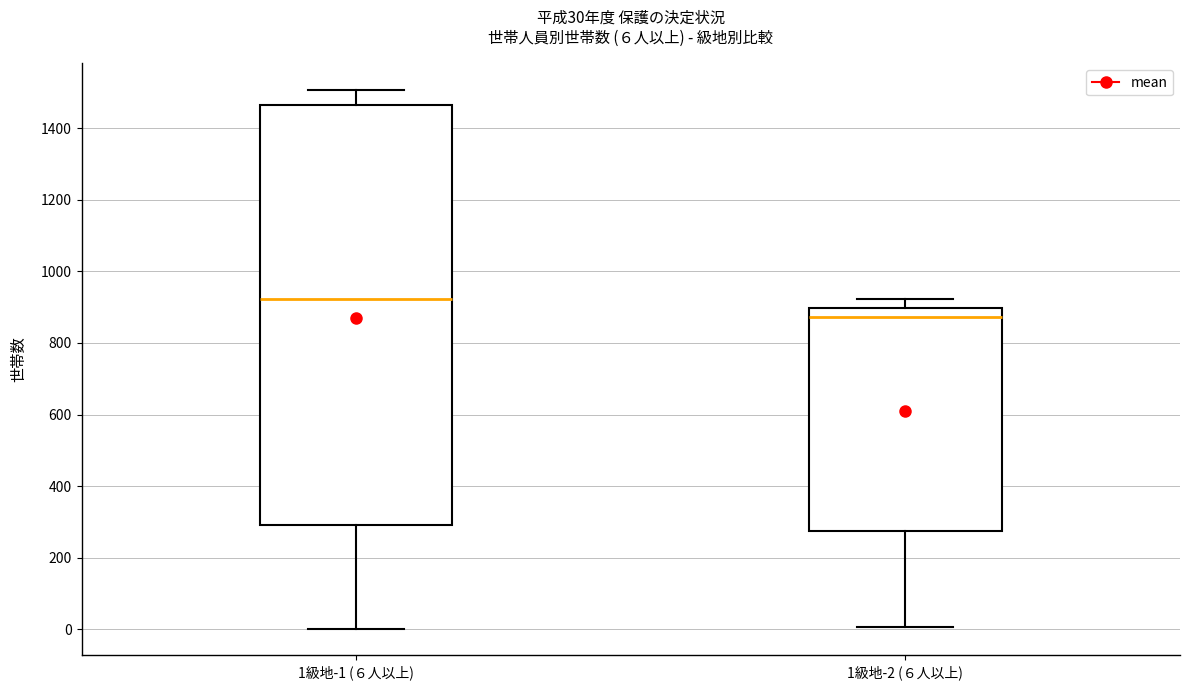

Which box is the tallest, from its lower edge to its upper edge?

1級地-1 (６人以上)